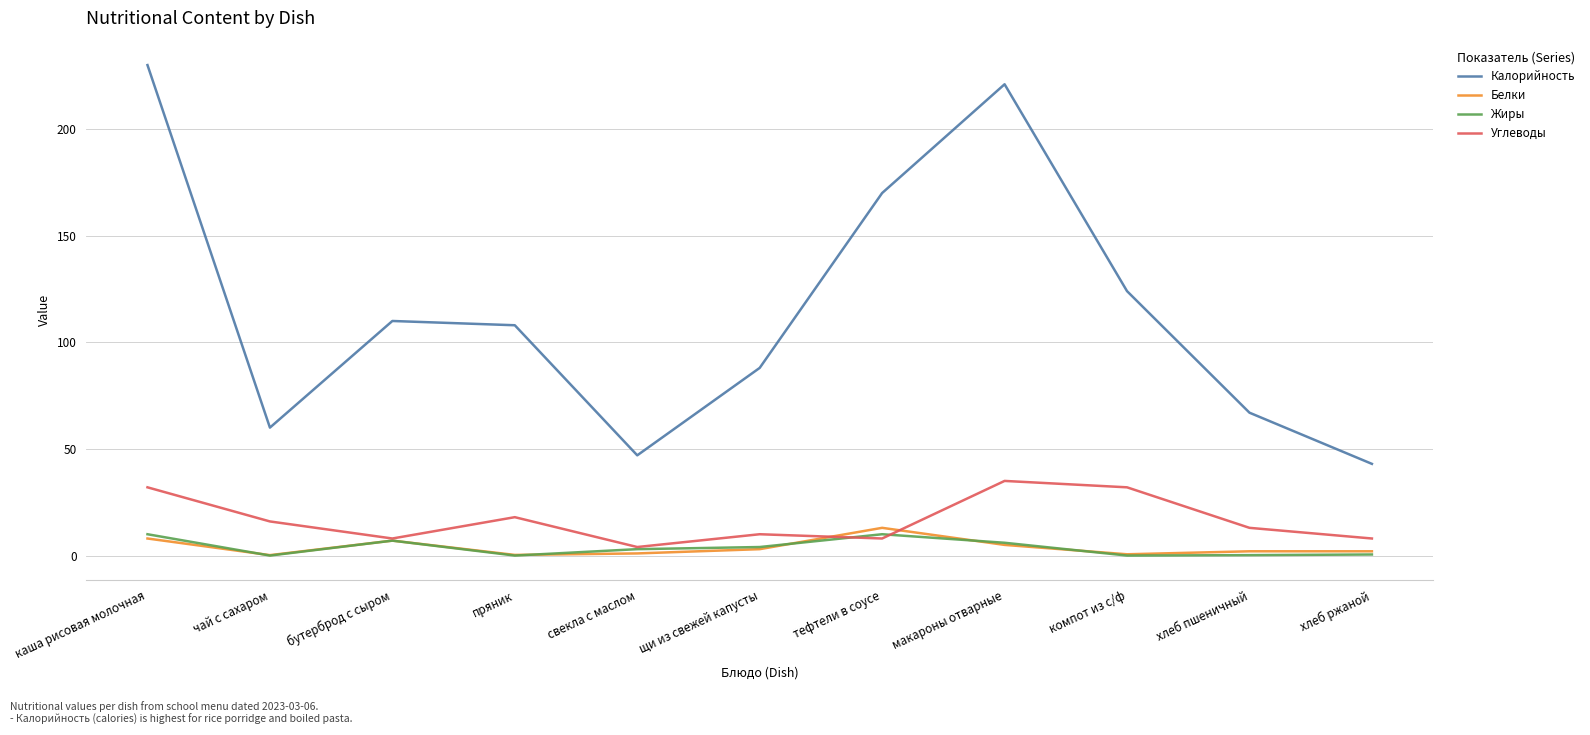

What is the spread (max minus min) of values at каша рисовая молочная?

222.0